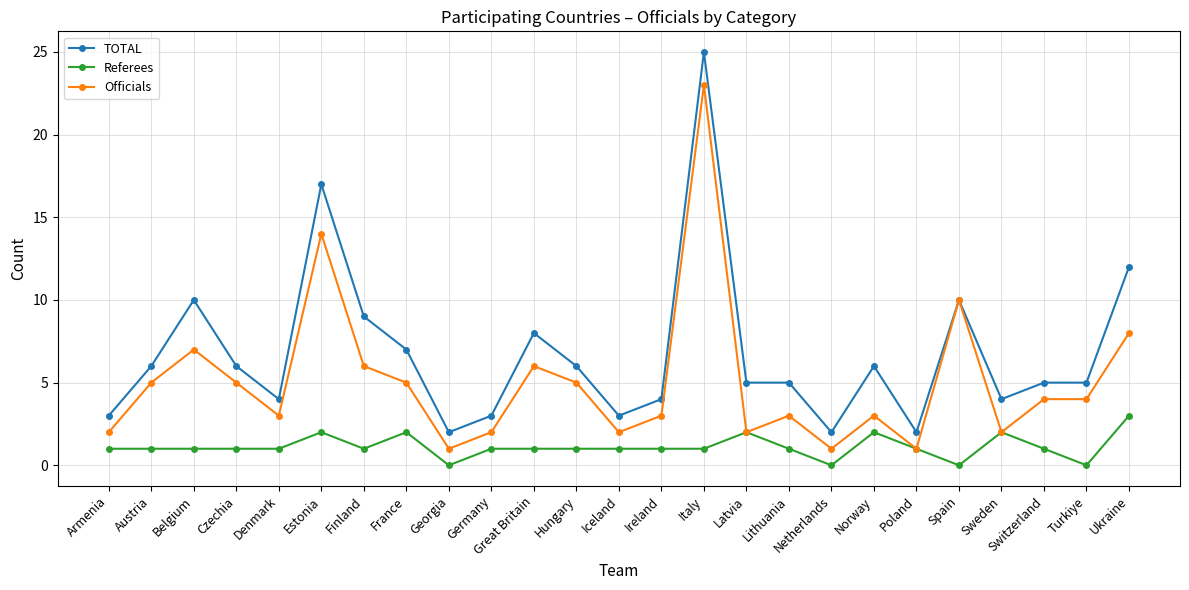

What is the value of the Officials point at the 5th from the left?

3